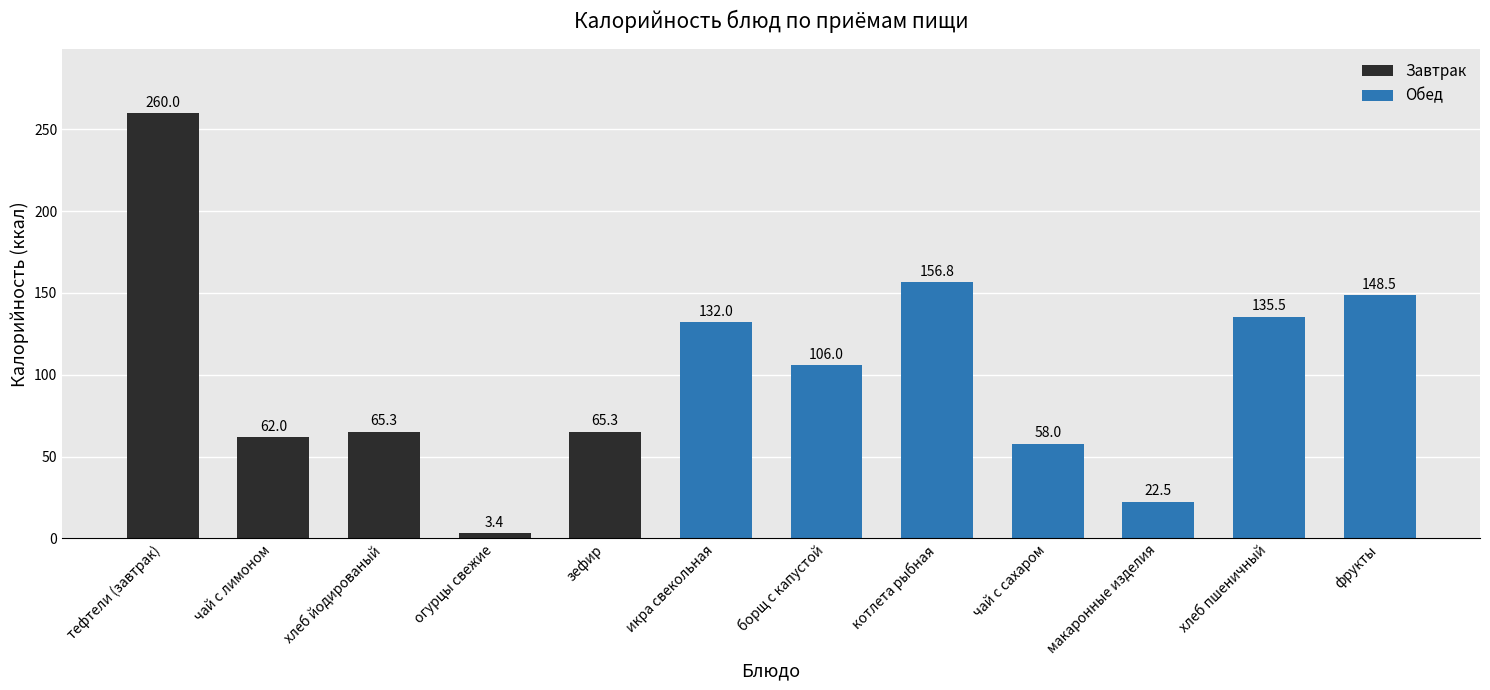

True or false: the data shows 156.8 at котлета рыбная.

True